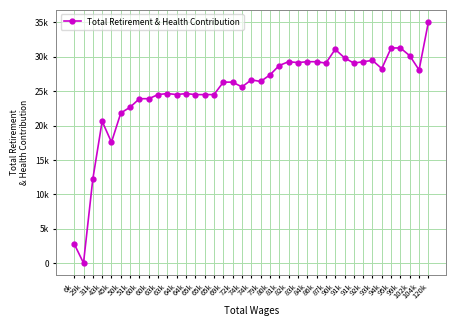

Reading right to left, transcribe all the data shown in this chart.

35073	28084	30155	31286	31286	28281	29478	29289	29079	29848	31091	29079	29289	29289	29156	29289	28734	27365	26407	26648	25612	26312	26315	24503	24503	24497	24656	24503	24656	24503	23904	23904	22666	21819	17571	20623	12217	0	2783